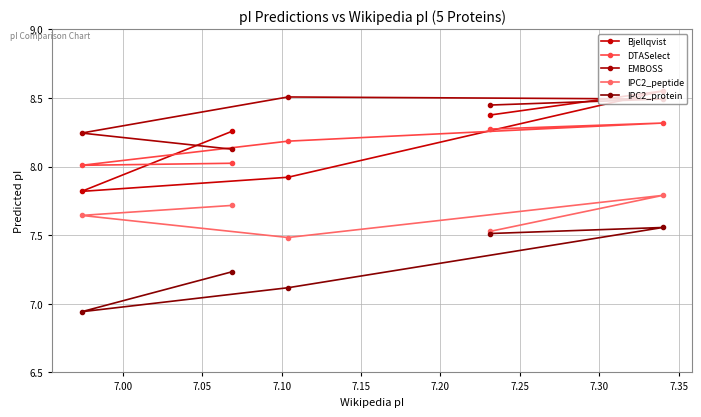

True or false: IPC2_protein and DTASelect intersect in this chart.

False